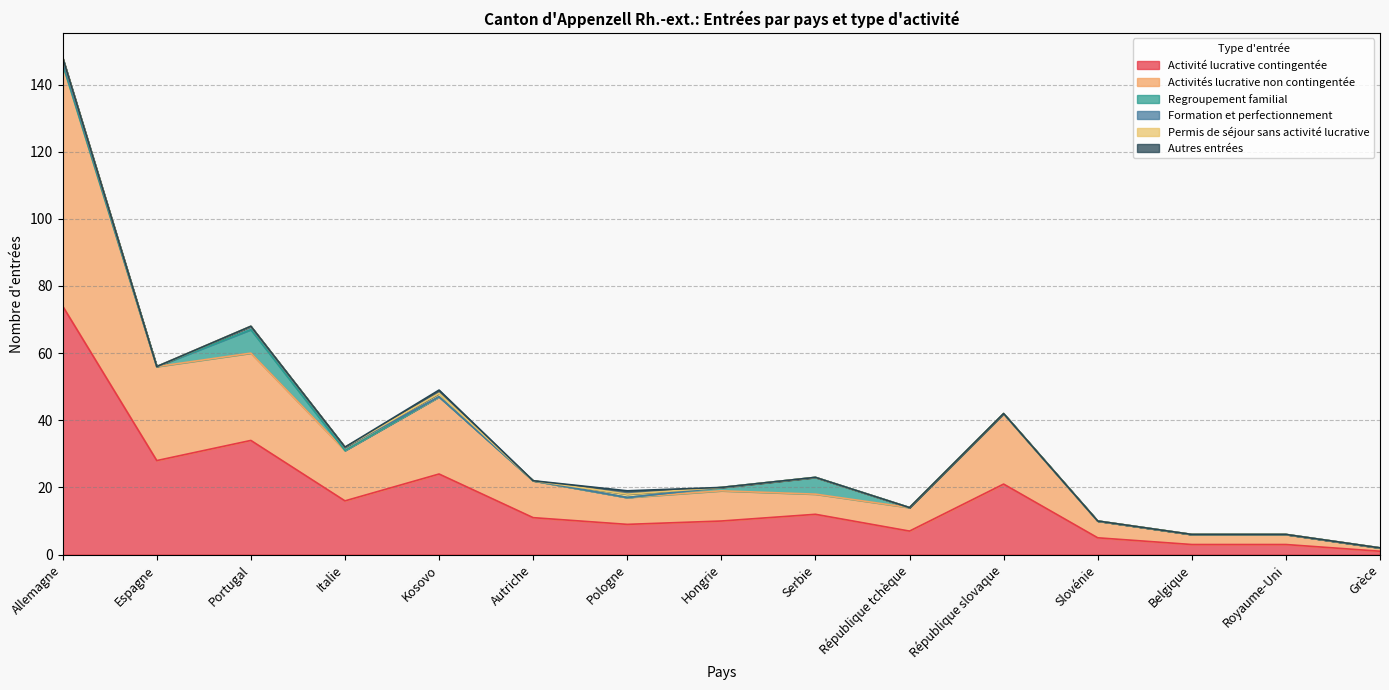

True or false: Permis de séjour sans activité lucrative and Activités lucrative non contingentée cross at least once.

False